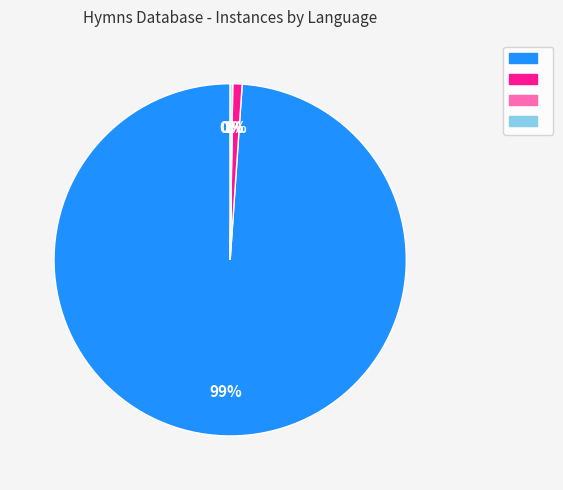

Is there any slice that represents more than half of the pie?

Yes